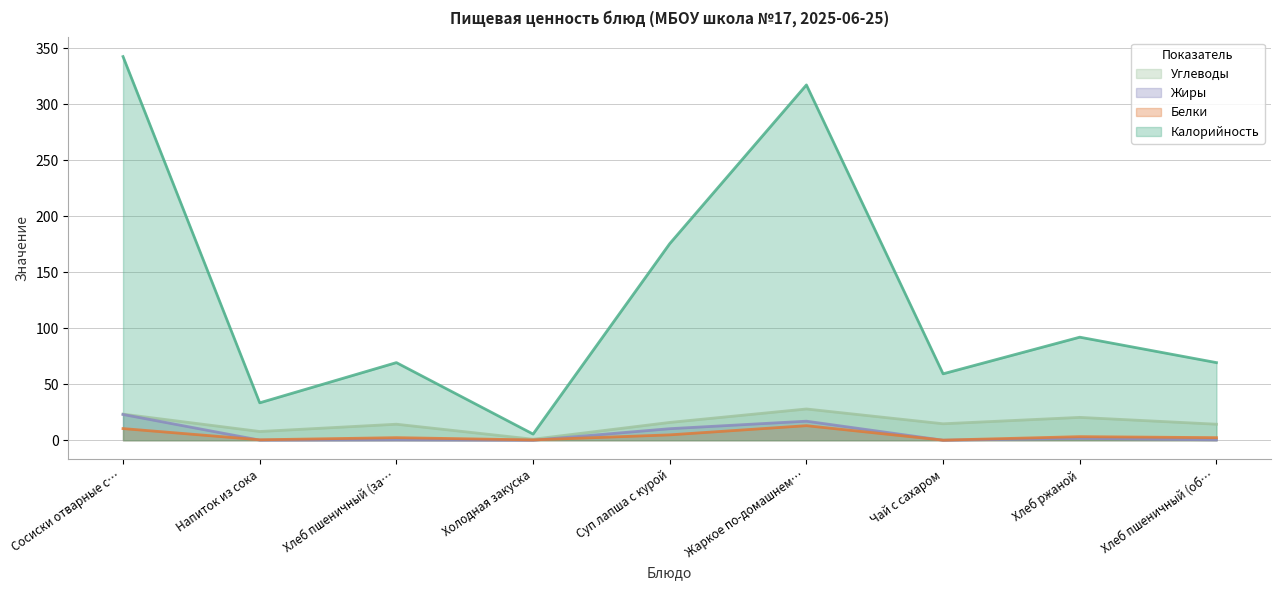

Which category has the lowest value in the Калорийность series?

Холодная закуска